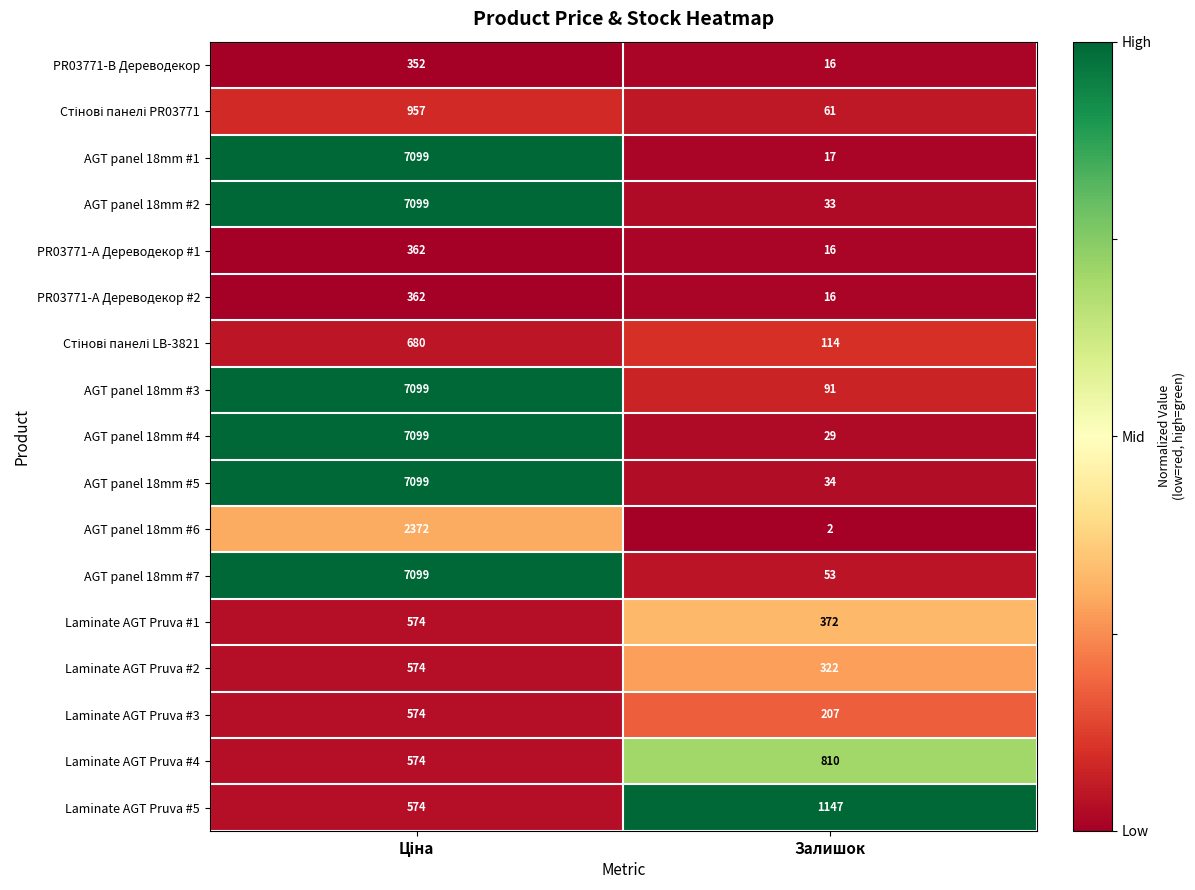

What is the approximate value of PR03771-А Дереводекор #1 at Залишок?

16